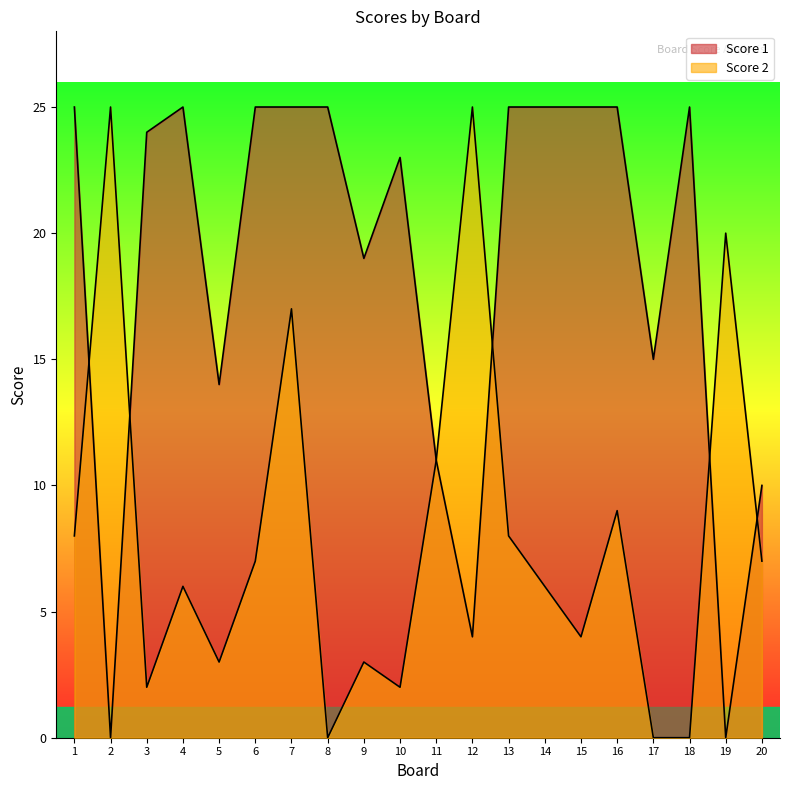

How many times do Score 1 and Score 2 cross each other?

5